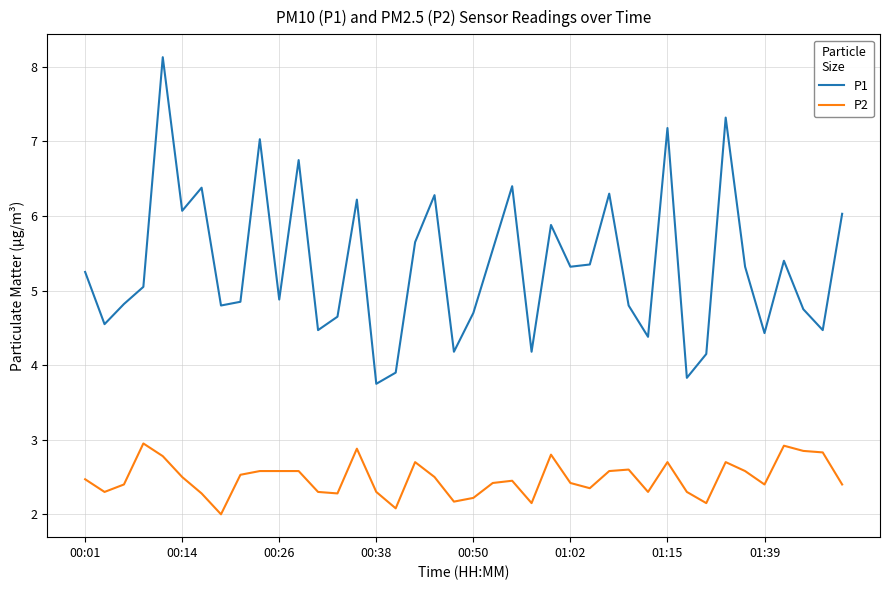

At how many categories does at least one series exceed 4?

37